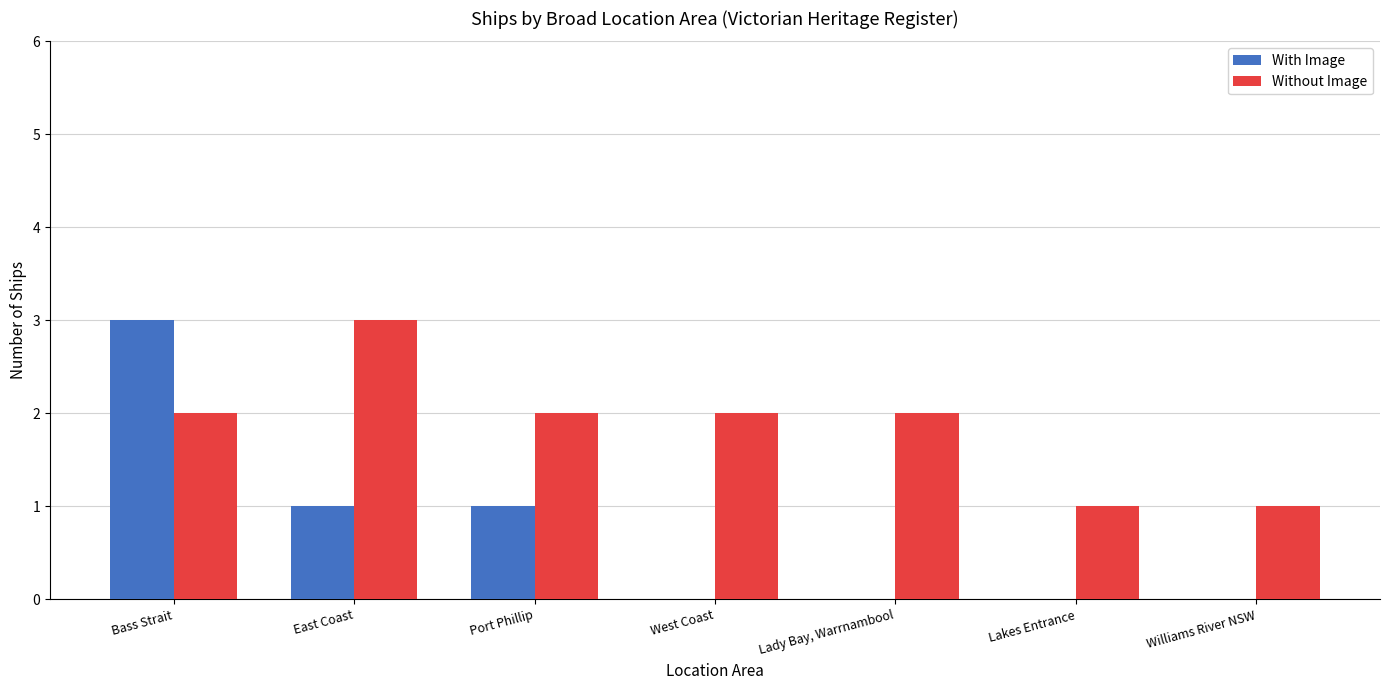

Which series has the widest spread of values?

With Image